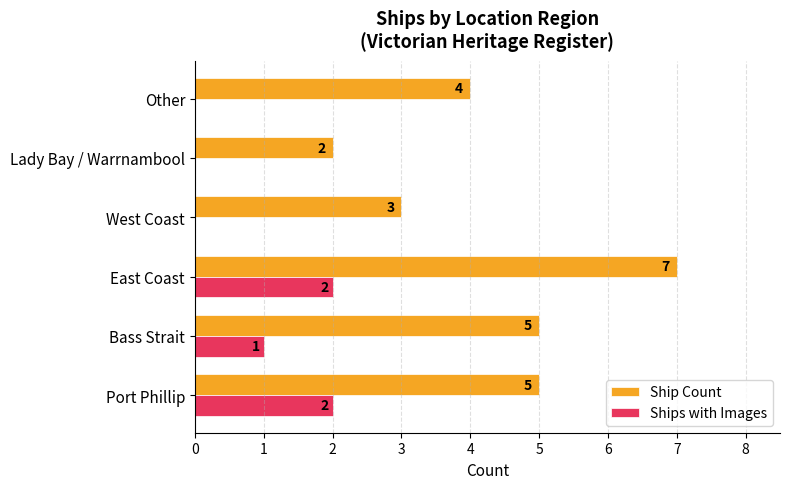

What is the greatest value displayed?

7